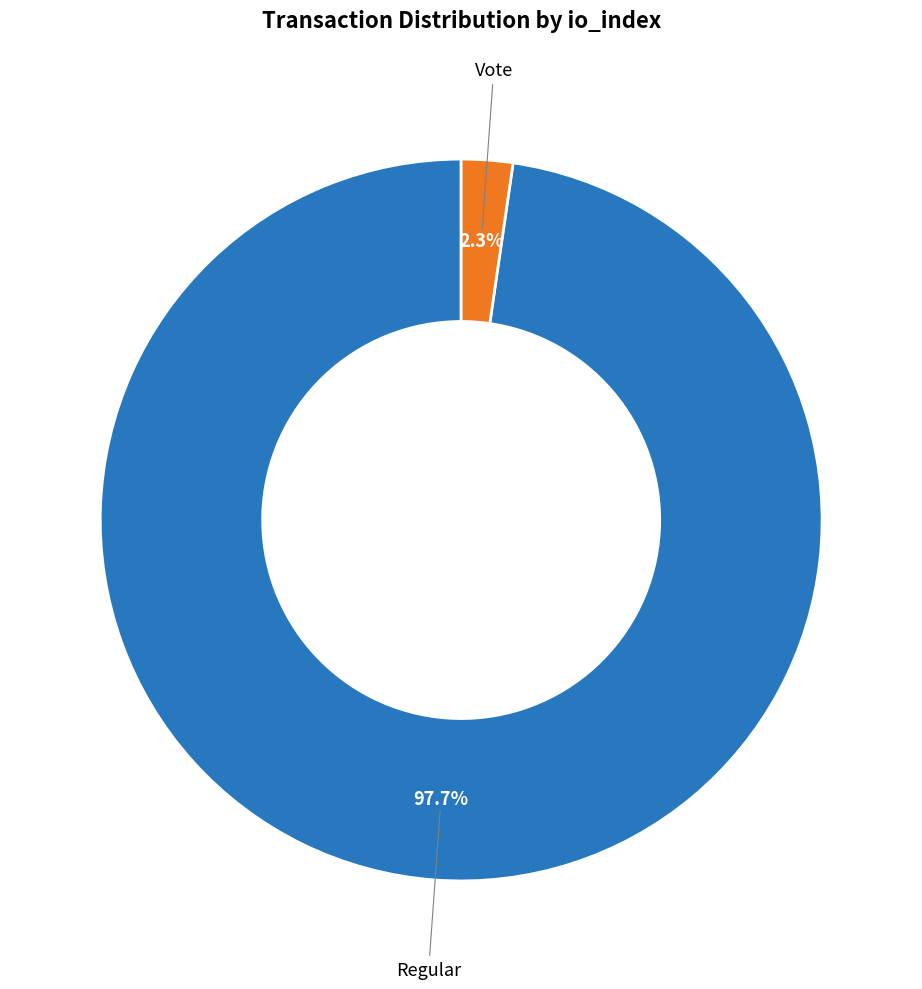

Rank the categories by value from highest to lowest.

Regular, Vote